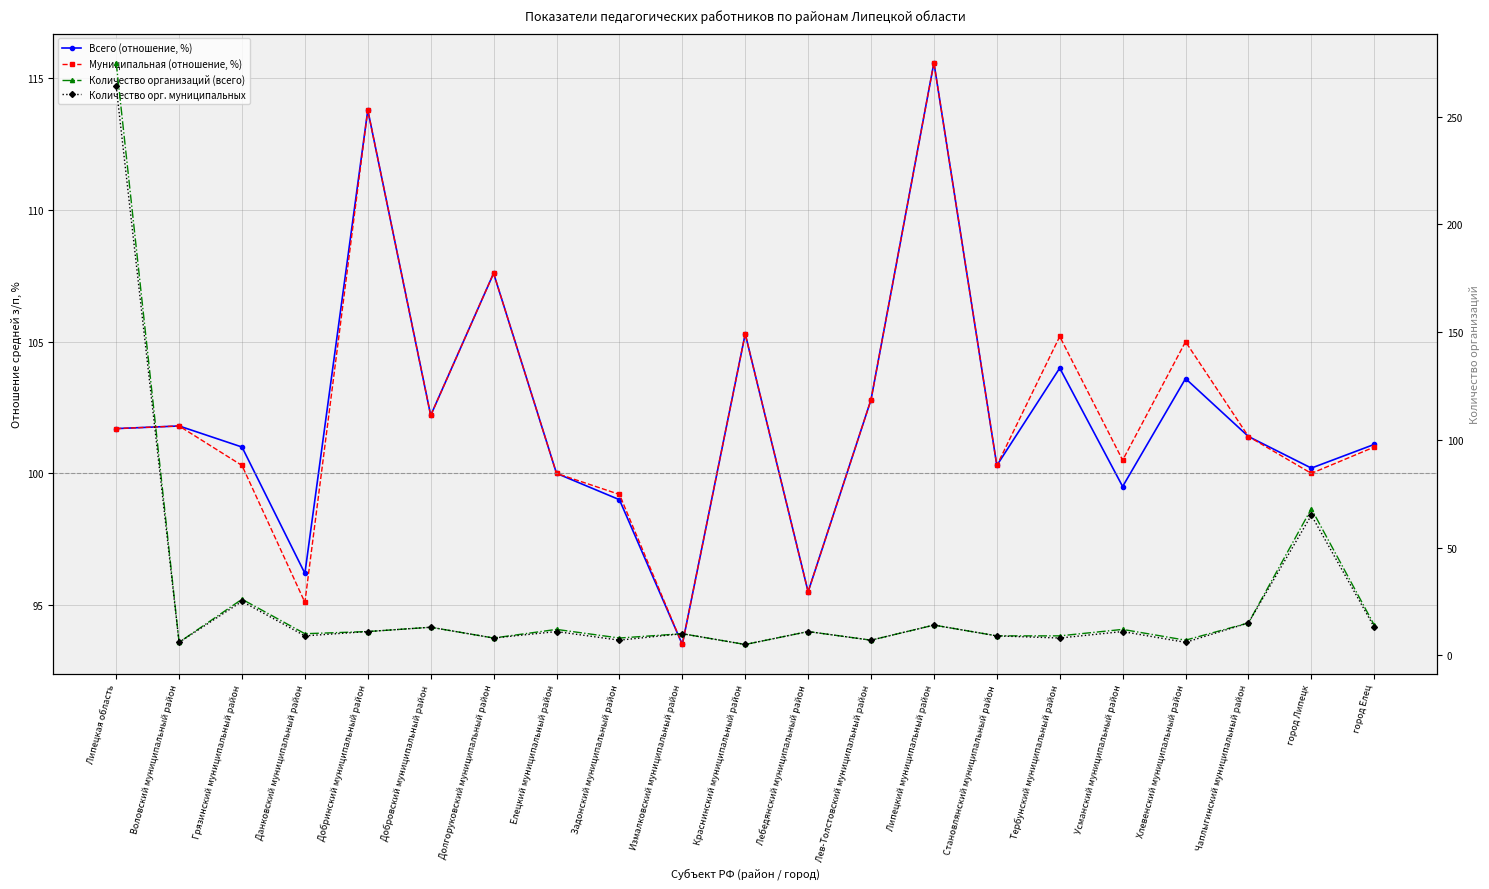

Is it true that Всего (отношение, %) equals 161.2 at Лебедянский муниципальный район?

False